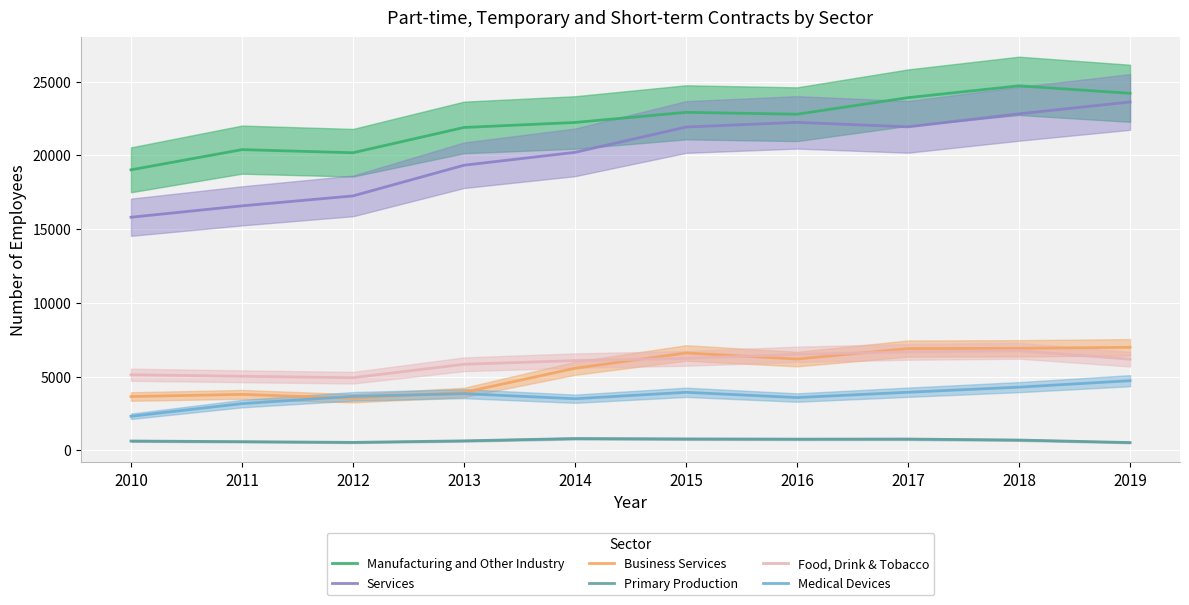

Rank the series at 2017 from lowest to highest value.

Primary Production, Medical Devices, Food, Drink & Tobacco, Business Services, Services, Manufacturing and Other Industry